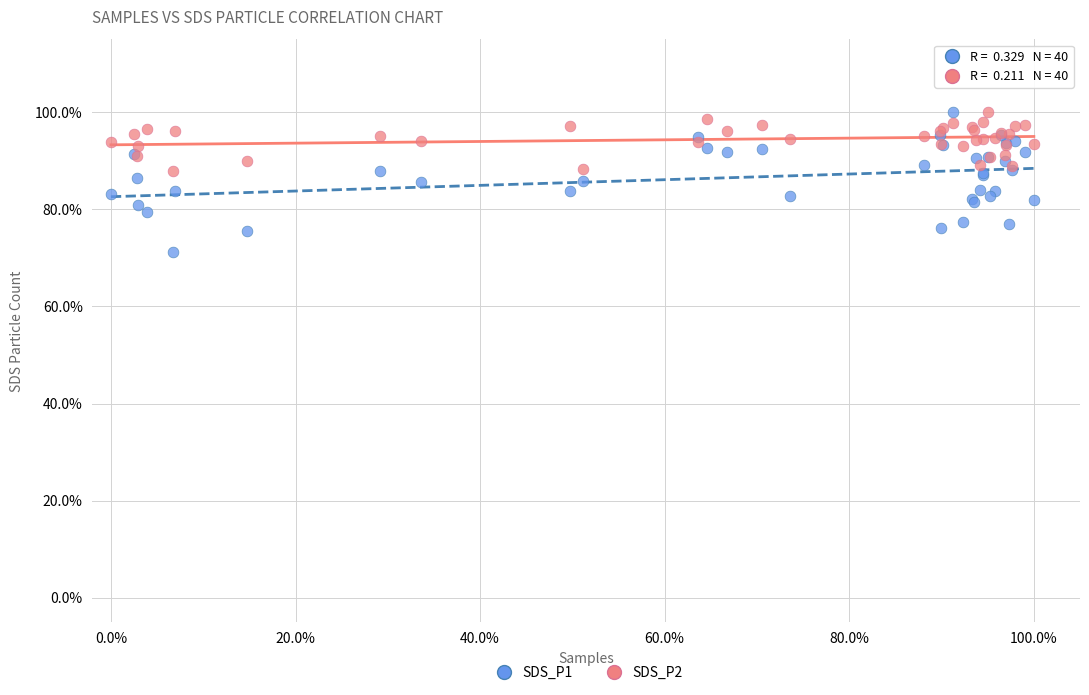

What are all the series names shown in the legend?

SDS_P1, SDS_P2